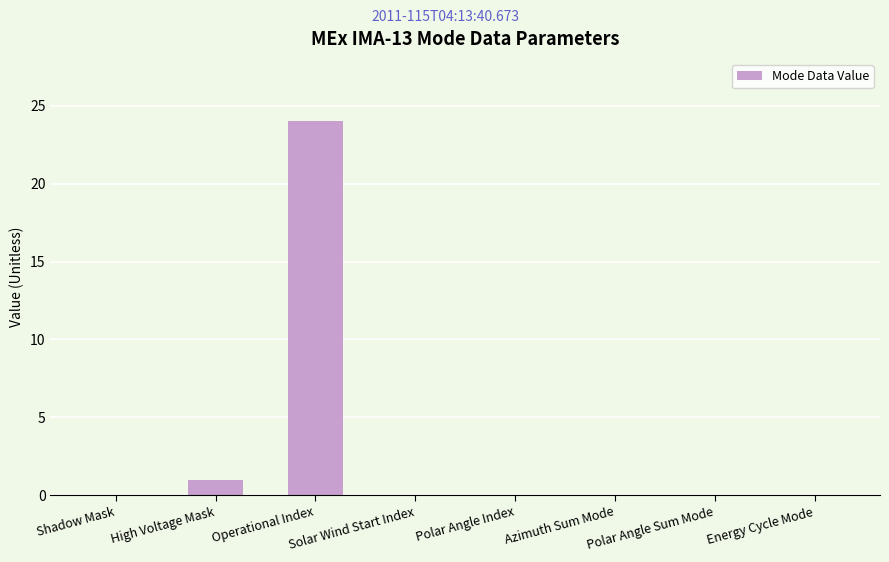

At which label is the value closest to 12?

High Voltage Mask